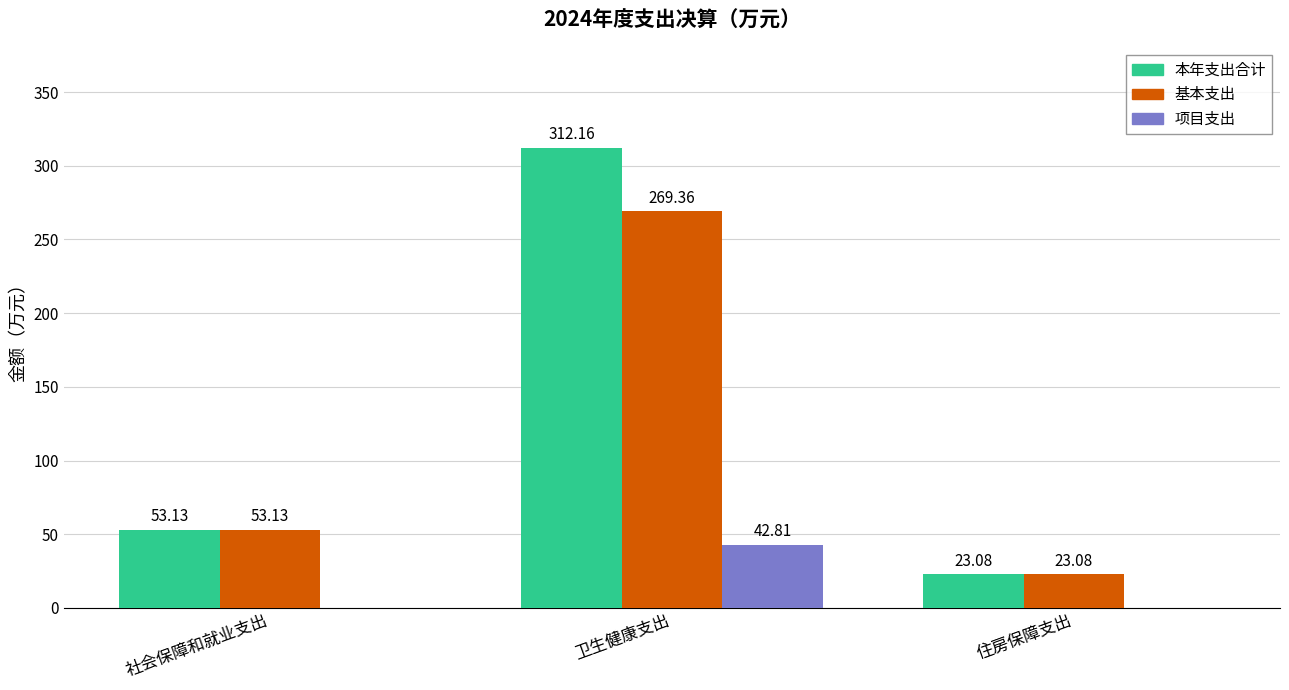

How many data points does each series have?

3